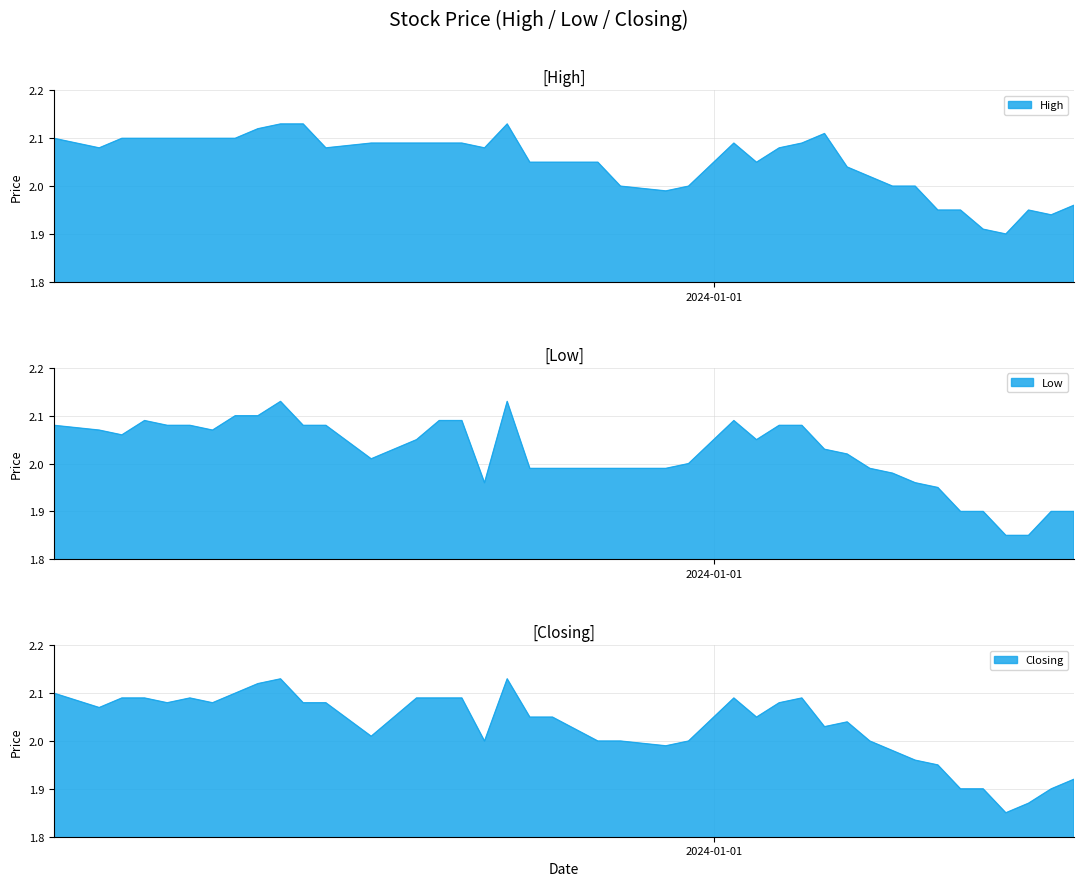

At which label does Closing reach its peak?

22